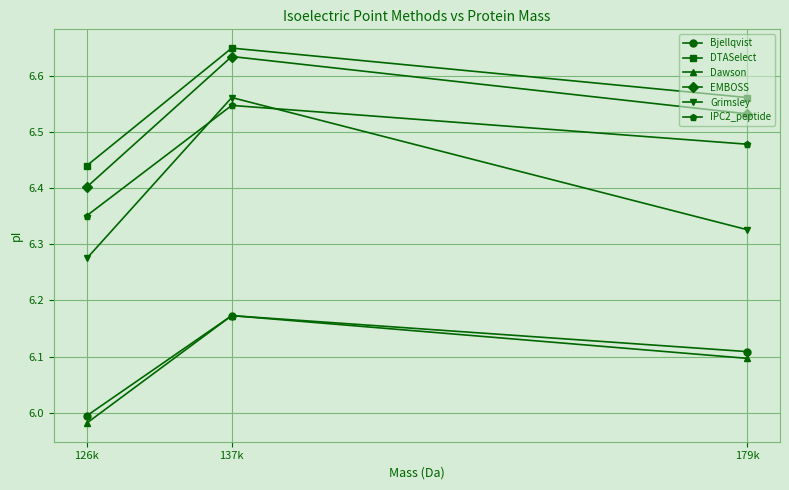

Which series changed the most between 126k and 137k?

Grimsley